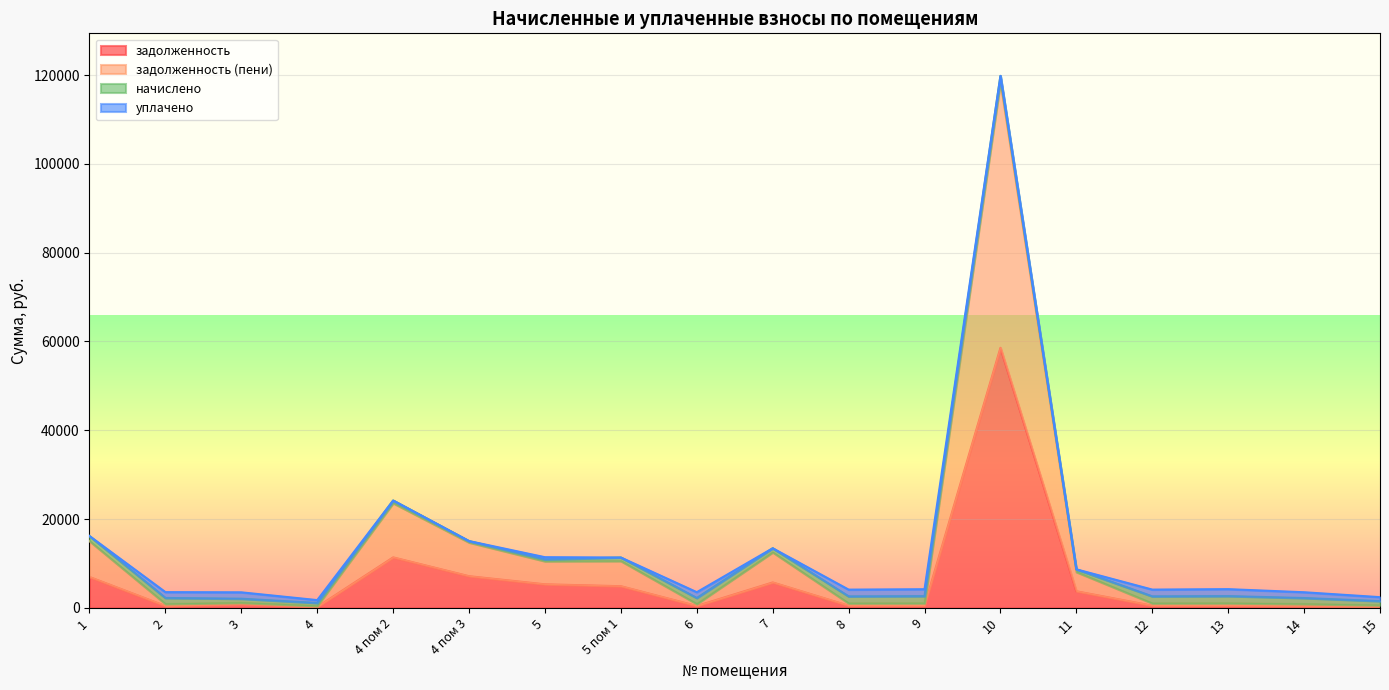

At which category is the sum across all series the highest?

10